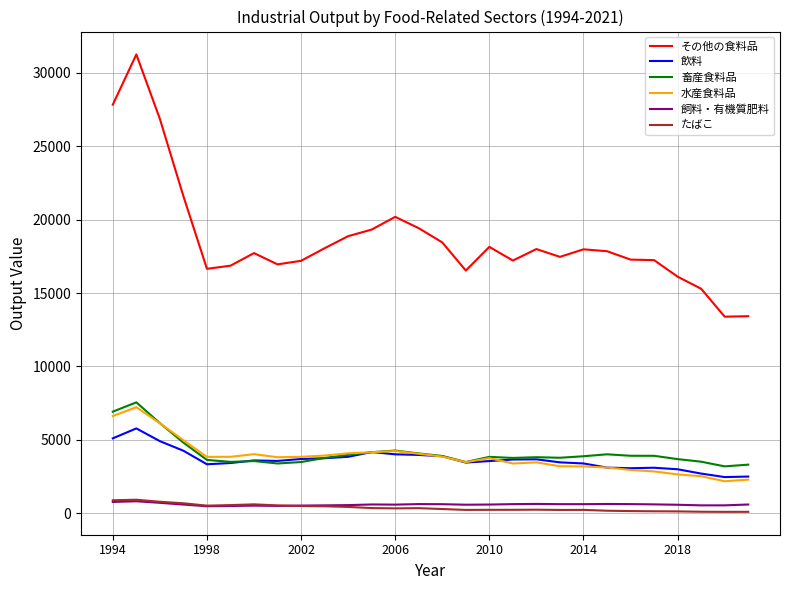

Does the chart have visible grid lines?

Yes